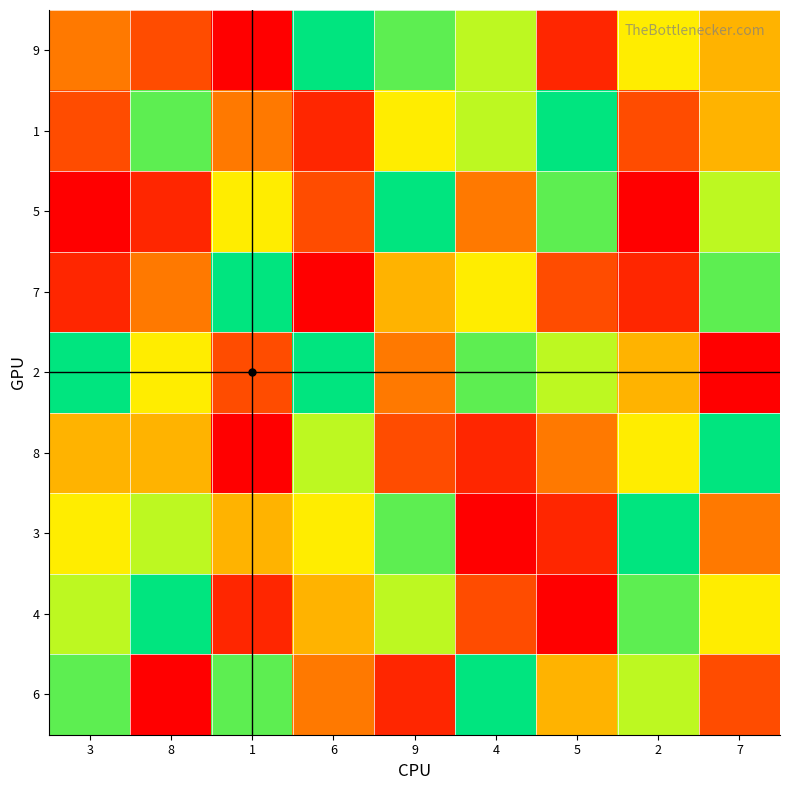

Reading right to left, extract all data points from this chart.

9: 7=5	2=6	5=2	4=7	9=8	6=9	1=1	8=3	3=4
1: 7=5	2=3	5=9	4=7	9=6	6=2	1=4	8=8	3=3
5: 7=7	2=1	5=8	4=4	9=9	6=3	1=6	8=2	3=1
7: 7=8	2=2	5=3	4=6	9=5	6=1	1=9	8=4	3=2
2: 7=1	2=5	5=7	4=8	9=4	6=9	1=3	8=6	3=9
8: 7=9	2=6	5=4	4=2	9=3	6=7	1=1	8=5	3=5
3: 7=4	2=9	5=2	4=1	9=8	6=6	1=5	8=7	3=6
4: 7=6	2=8	5=1	4=3	9=7	6=5	1=2	8=9	3=7
6: 7=3	2=7	5=5	4=9	9=2	6=4	1=8	8=1	3=8